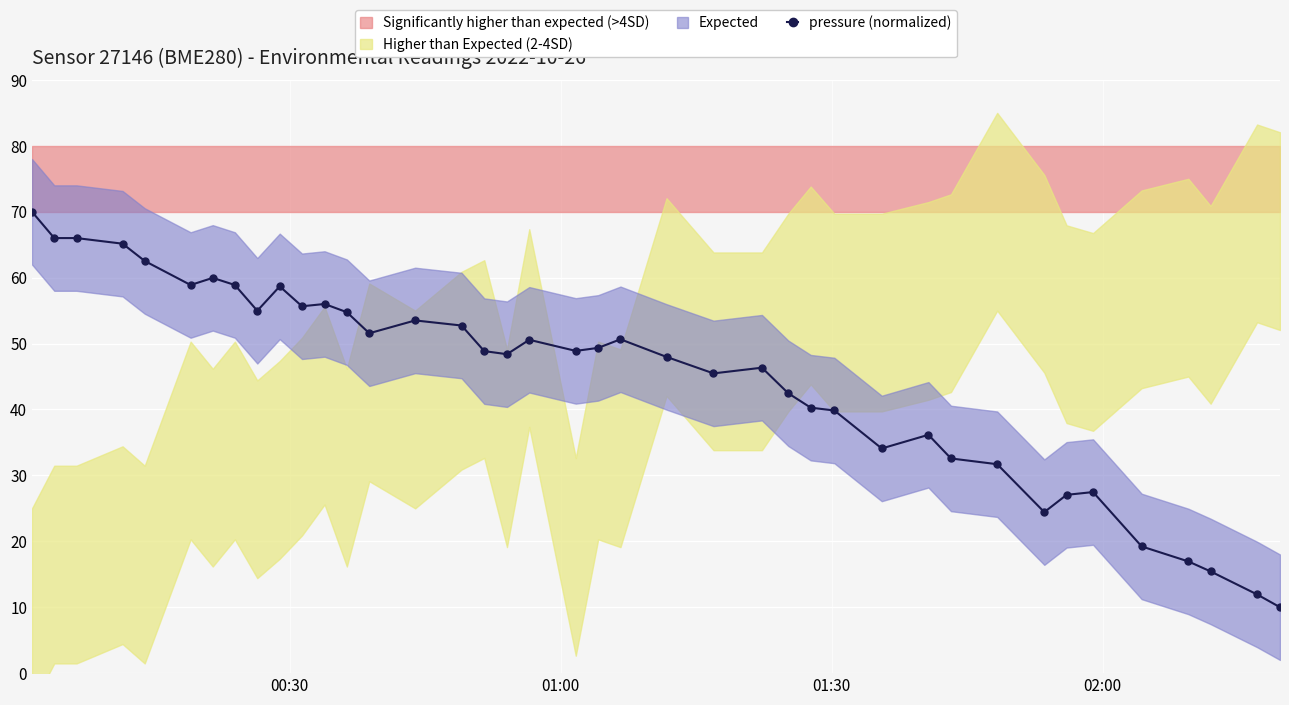

What is the minimum value shown in the chart?

10.0